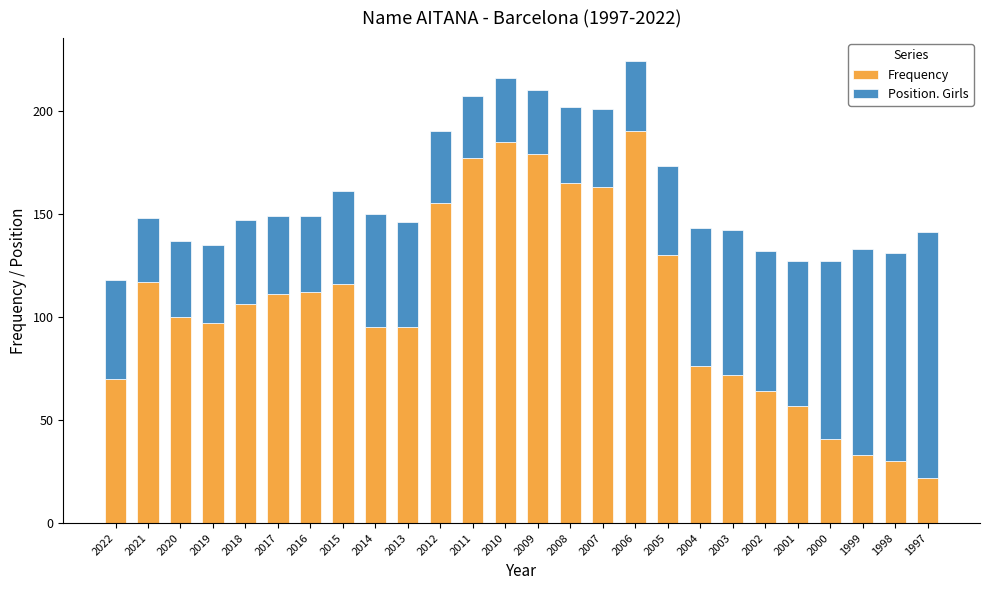

How many bars are there in total?

26